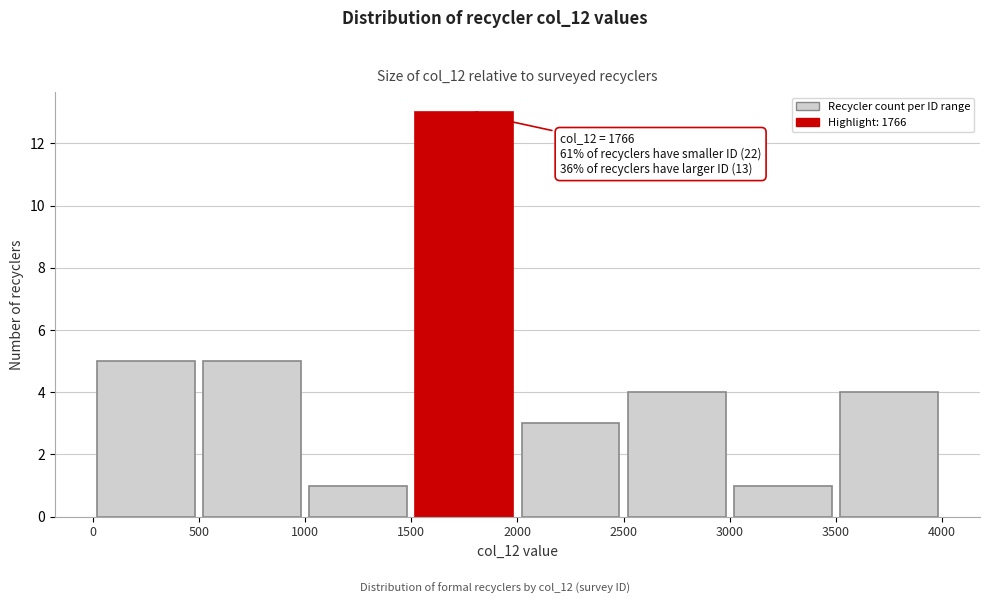

Over which range of the x-axis is the bar tallest?

1500 to 2000